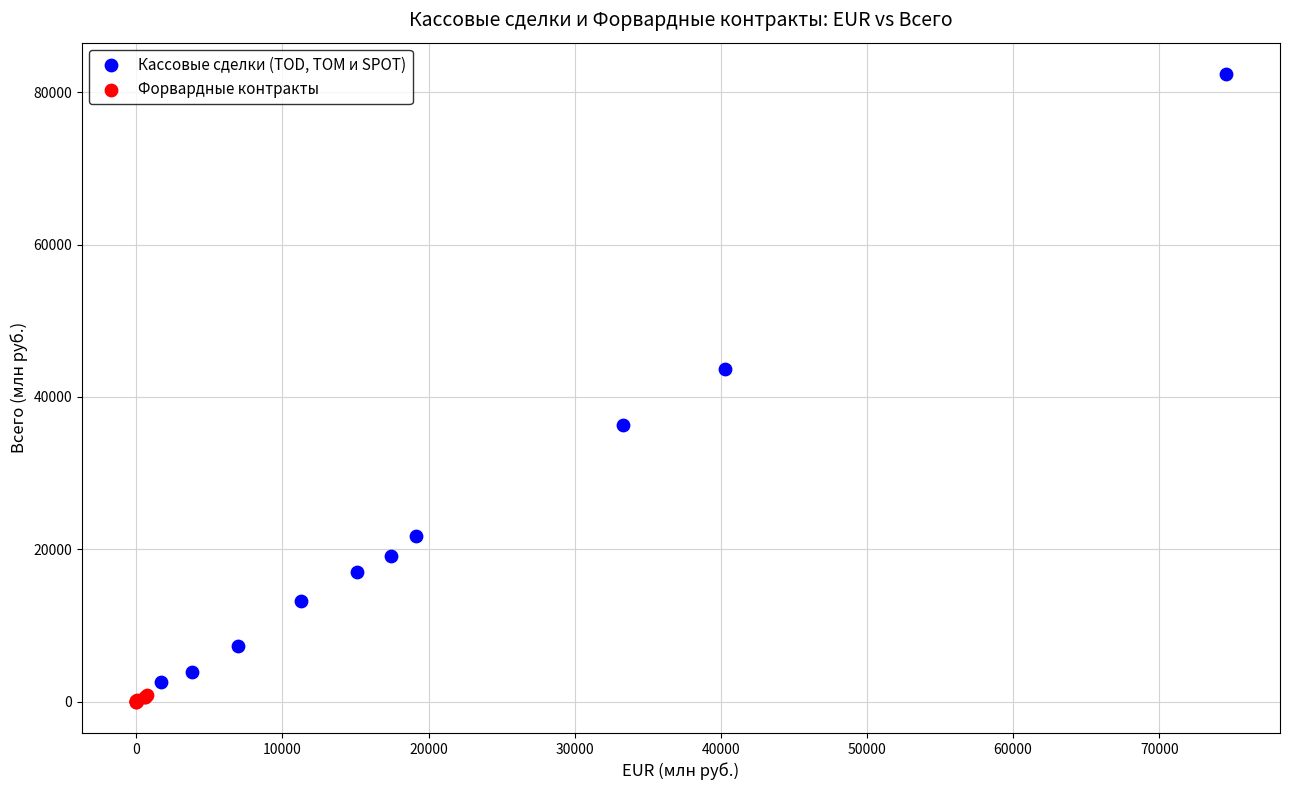

Which series reaches the maximum Y coordinate?

Кассовые сделки (TOD, TOM и SPOT)